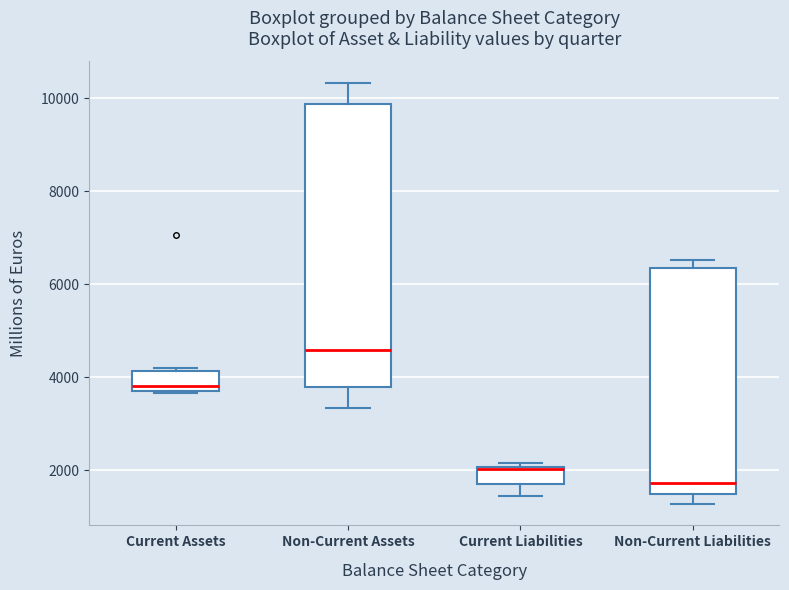

Comparing the boxes themselves (not the whiskers), which one is the tallest?

Non-Current Assets